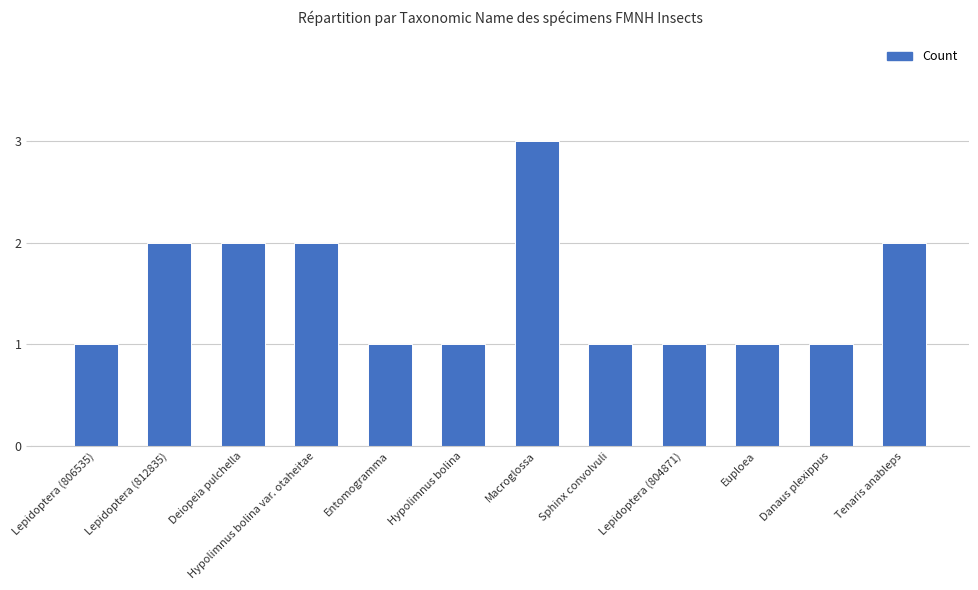

What is the maximum value shown in the chart?

3